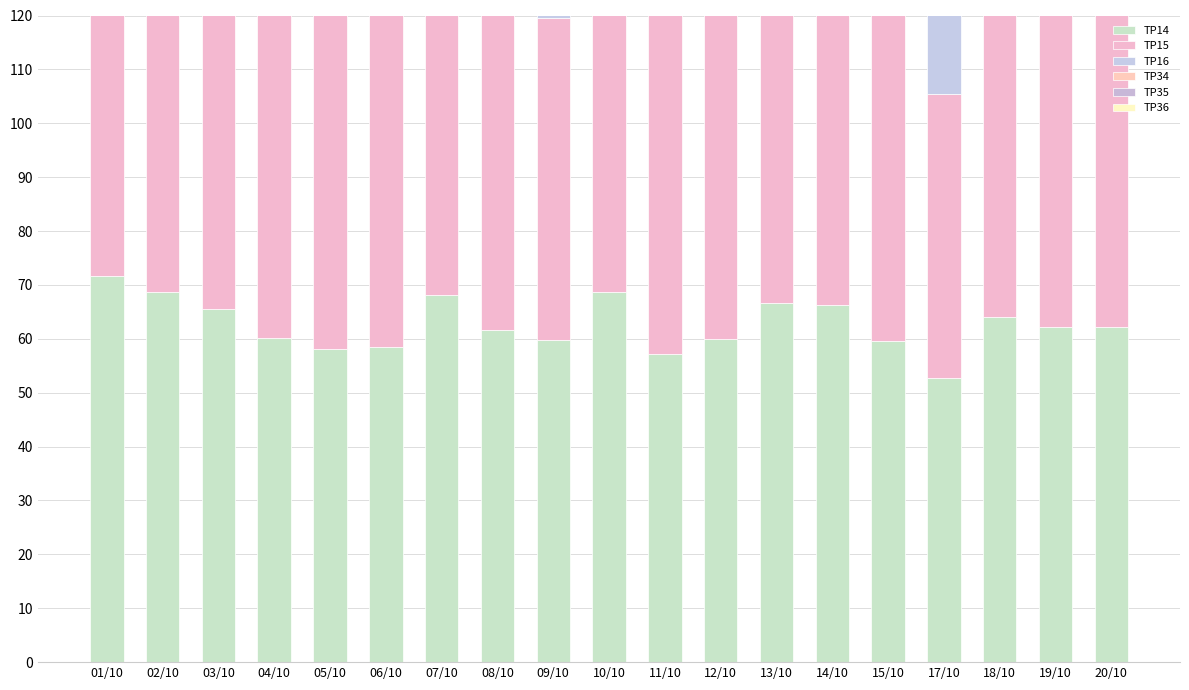

Rank the categories by TP15 value from highest to lowest.

01/10, 02/10, 07/10, 10/10, 06/10, 15/10, 04/10, 05/10, 13/10, 14/10, 11/10, 12/10, 03/10, 18/10, 19/10, 08/10, 20/10, 09/10, 17/10